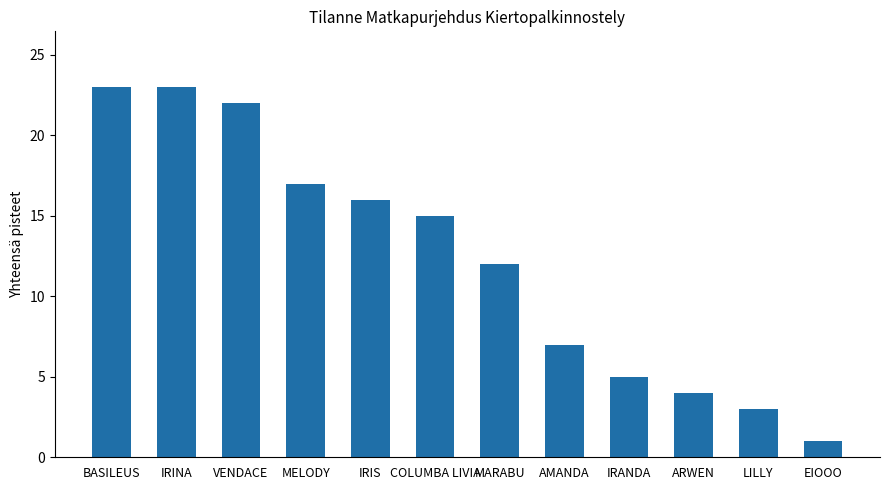

How many values are below 15?

6